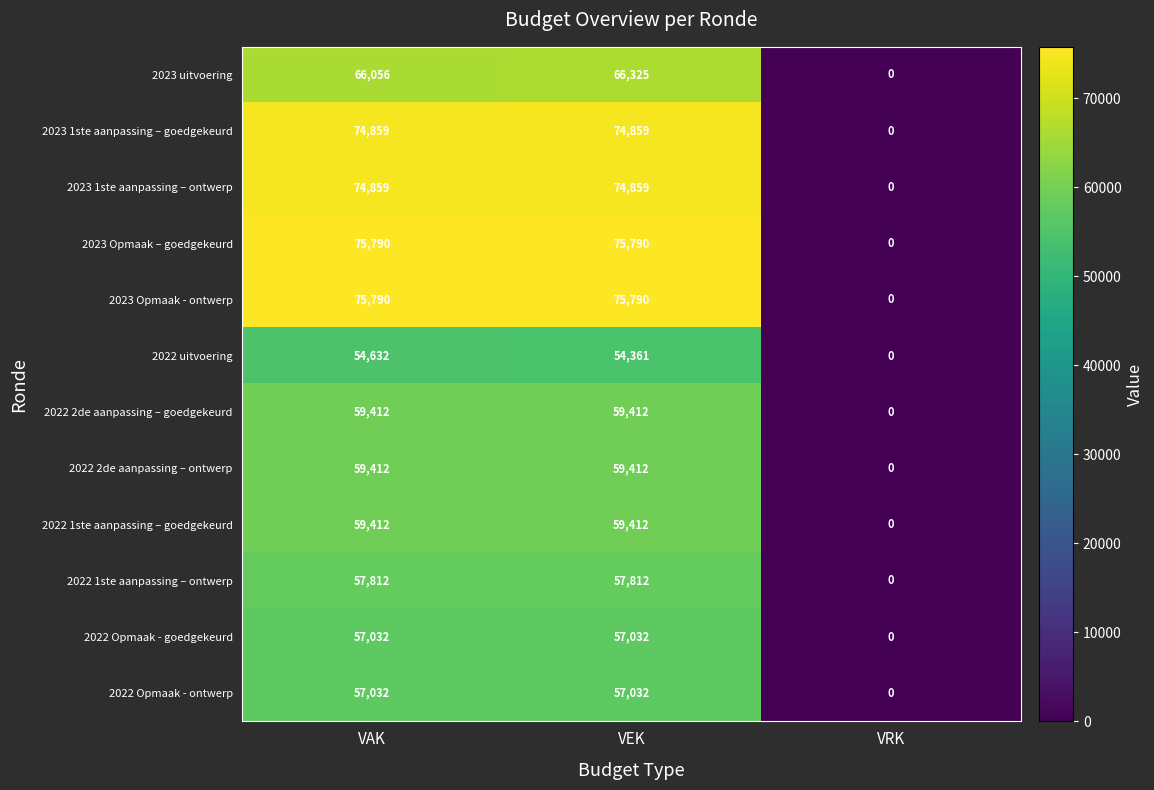

Count the number of categories in the chart.

3